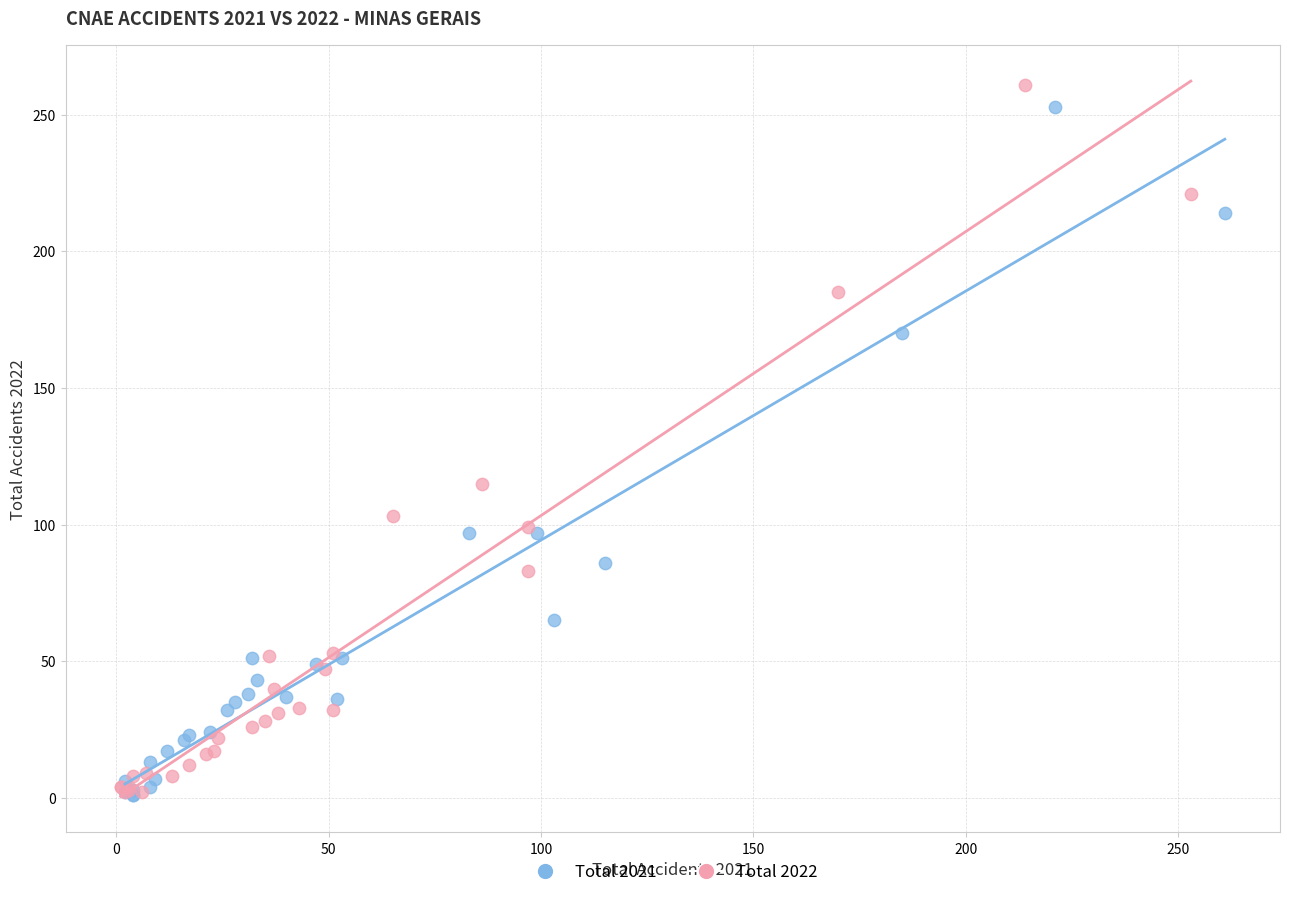

What are all the series names shown in the legend?

Total 2021, Total 2022